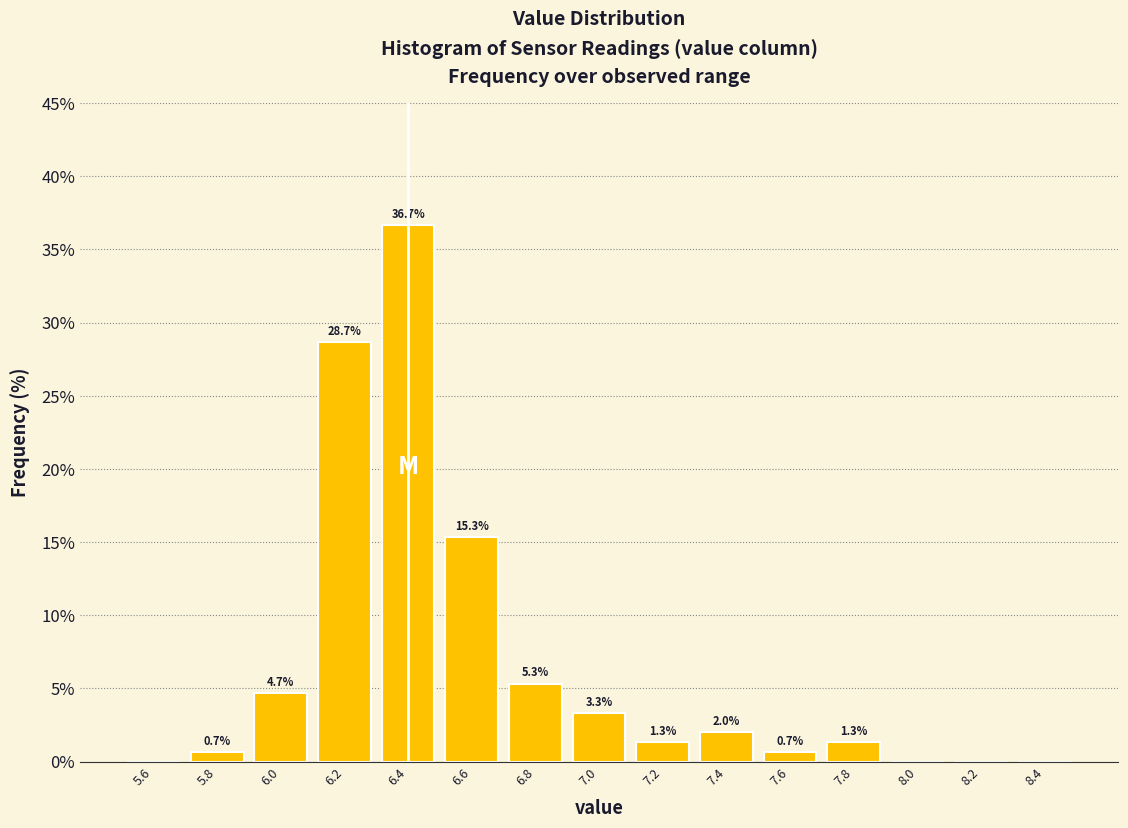

Over which range of the x-axis is the bar tallest?

6.3 to 6.5